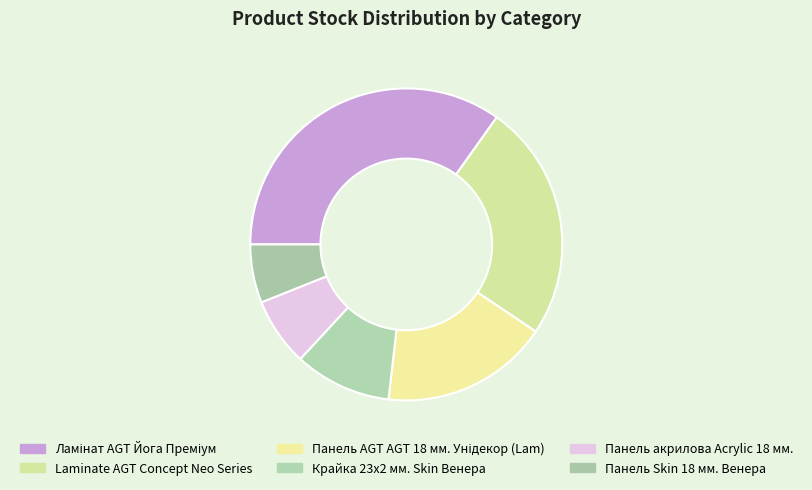

Count the number of slices in the pie.

6